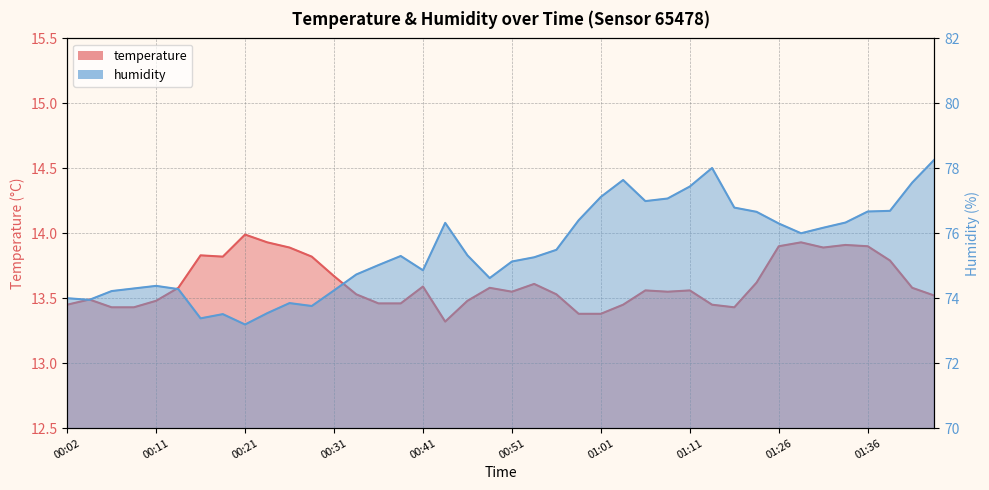

Which series has the largest range (max minus min)?

humidity